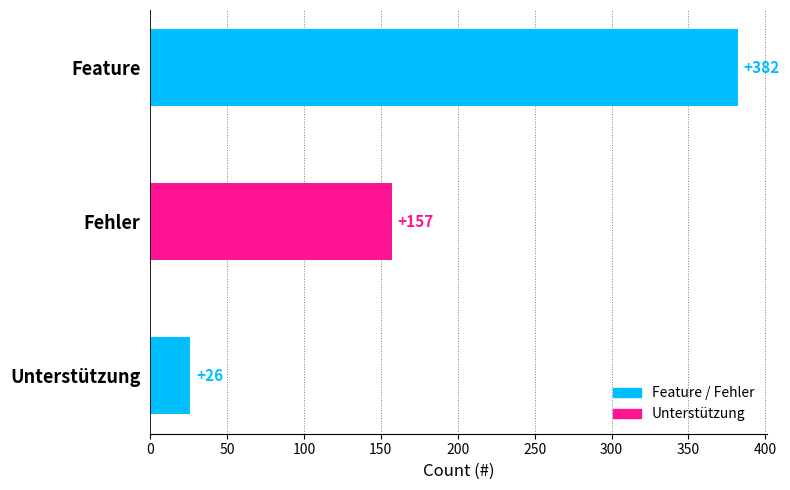

What is the difference between the second highest and minimum values?

131